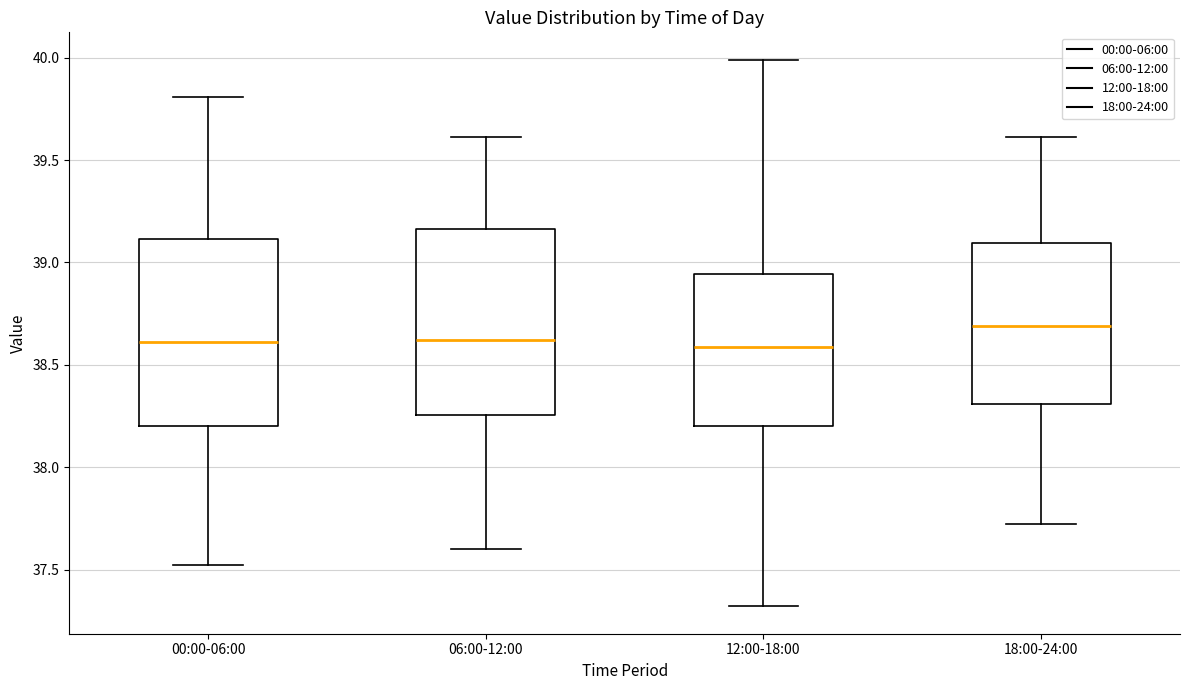

Reading left to right, read every box against the y-axis: the position of its median line, the range the box covers, and the ends of its whiskers. The values are not printed on the chart, so give them approximately, as read against the axis.

00:00-06:00: median 38.60, box 38.20 to 39.10, whiskers 37.50 to 39.80
06:00-12:00: median 38.60, box 38.25 to 39.15, whiskers 37.60 to 39.60
12:00-18:00: median 38.60, box 38.20 to 38.95, whiskers 37.30 to 40.00
18:00-24:00: median 38.70, box 38.30 to 39.10, whiskers 37.70 to 39.60